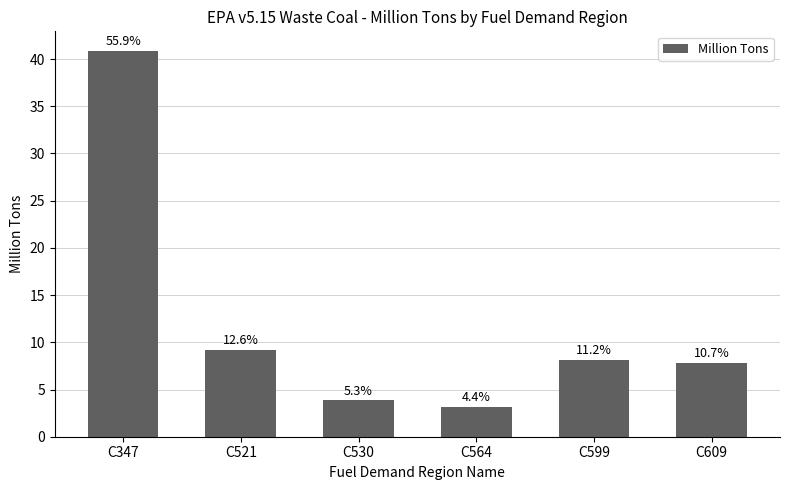

Which category has the highest value across all series?

C347